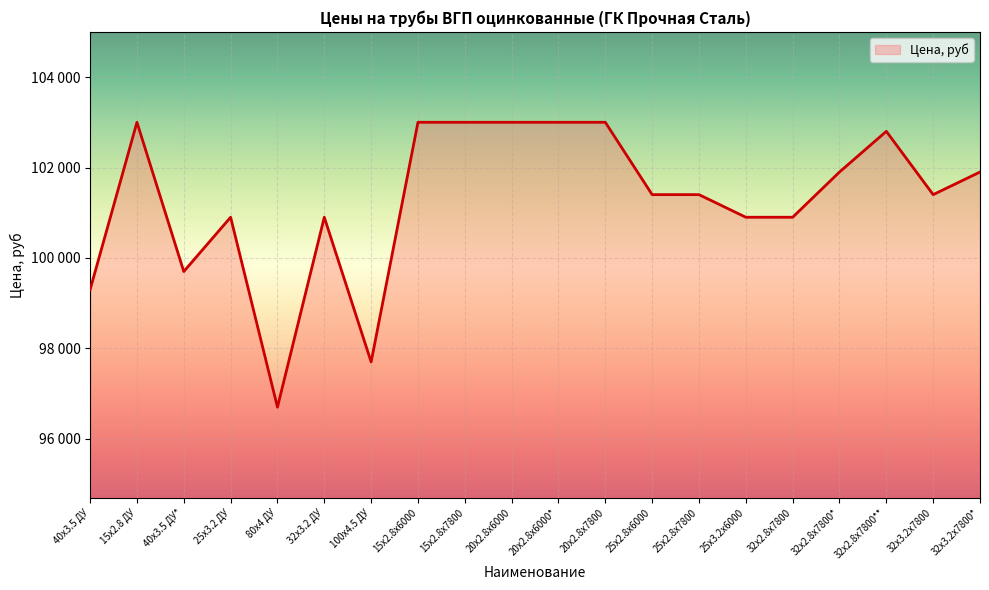

List the labels in order of value, largest first.

15x2.8 ДУ, 15x2.8x6000, 15x2.8x7800, 20x2.8x6000, 20x2.8x6000*, 20x2.8x7800, 32x2.8x7800**, 32x2.8x7800*, 32x3.2x7800*, 25x2.8x6000, 25x2.8x7800, 32x3.2x7800, 25x3.2 ДУ, 32x3.2 ДУ, 25x3.2x6000, 32x2.8x7800, 40x3.5 ДУ*, 40x3.5 ДУ, 100x4.5 ДУ, 80x4 ДУ